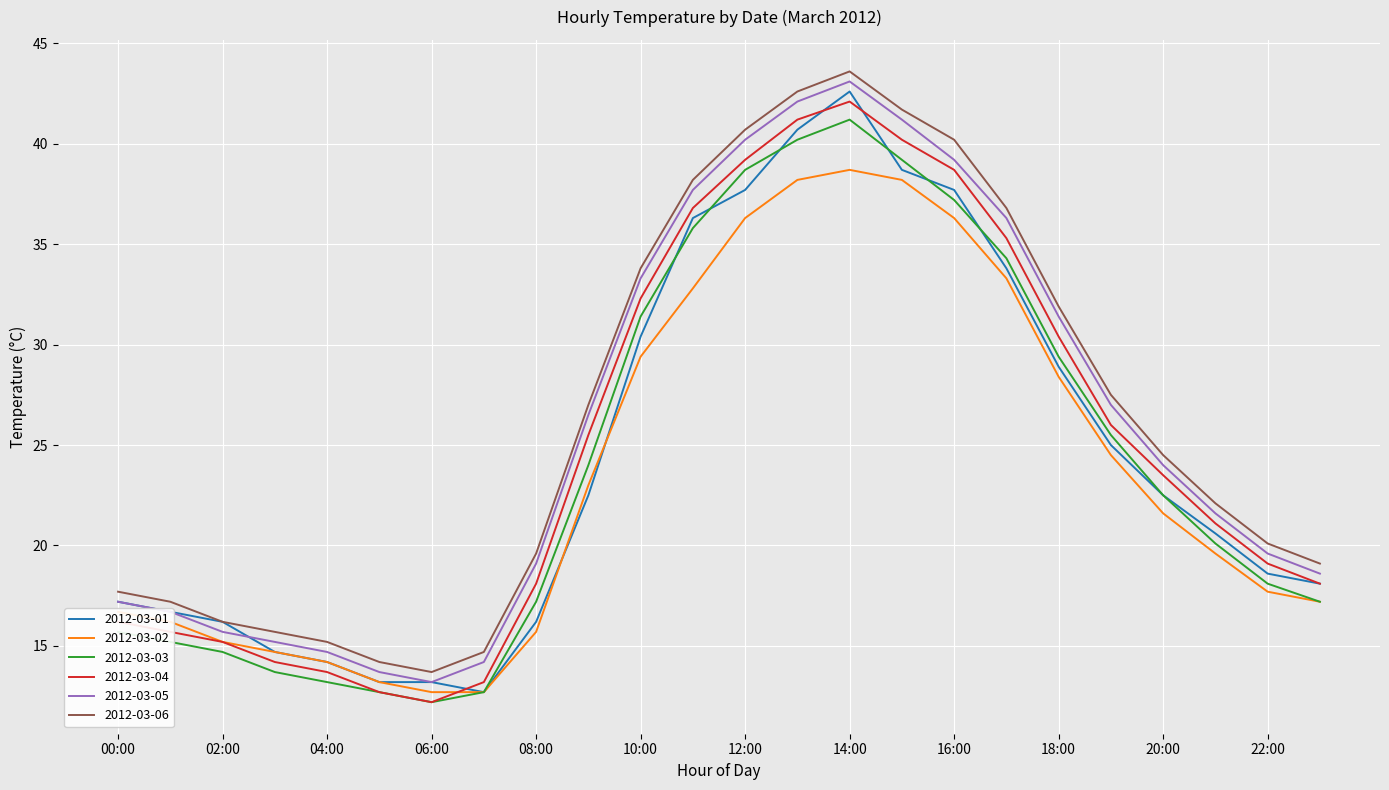

What is the minimum value for 2012-03-02?

12.7